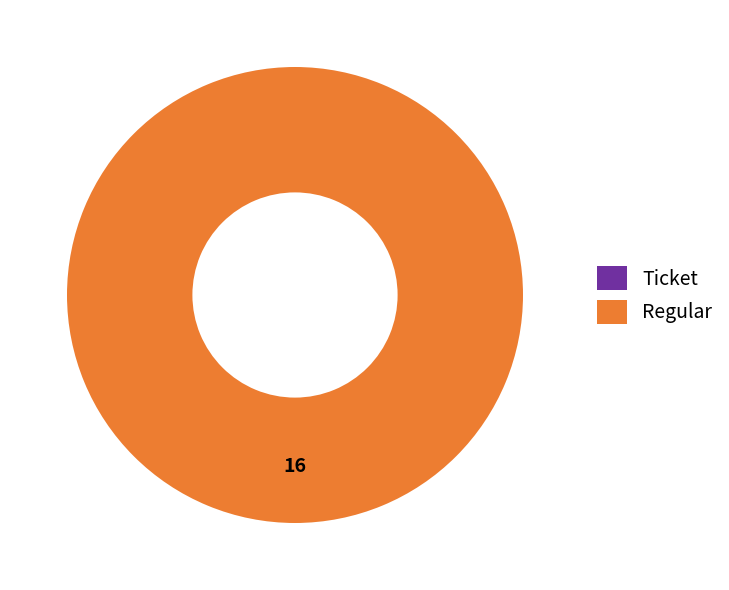

What is the smallest slice in the pie chart?

Ticket